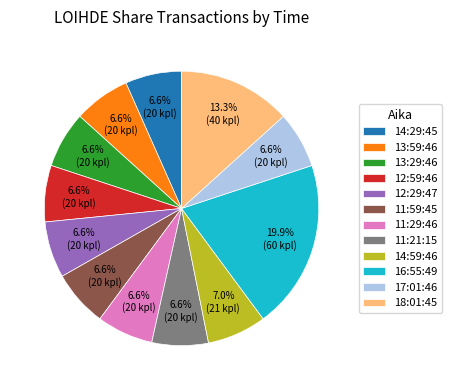

To the nearest percent, what is the average slice percentage?

8%